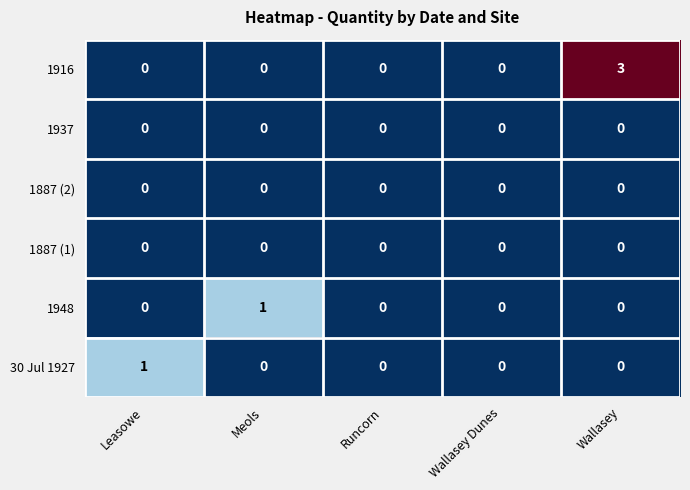

Which series has the largest range (max minus min)?

1916